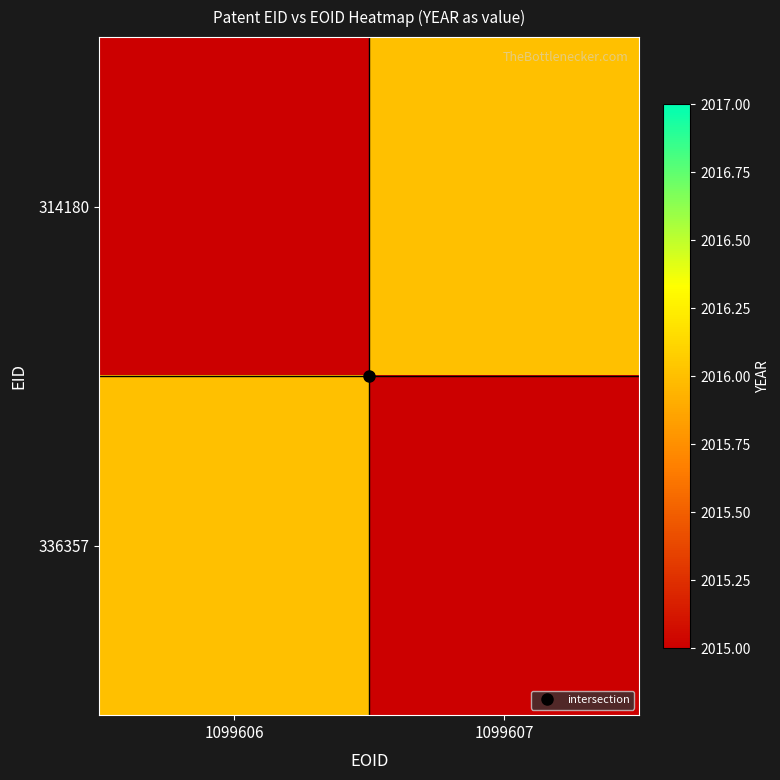

Reading left to right, list all the values displayed in this chart.

314180: 1099606=0	1099607=2016
336357: 1099606=2016	1099607=0